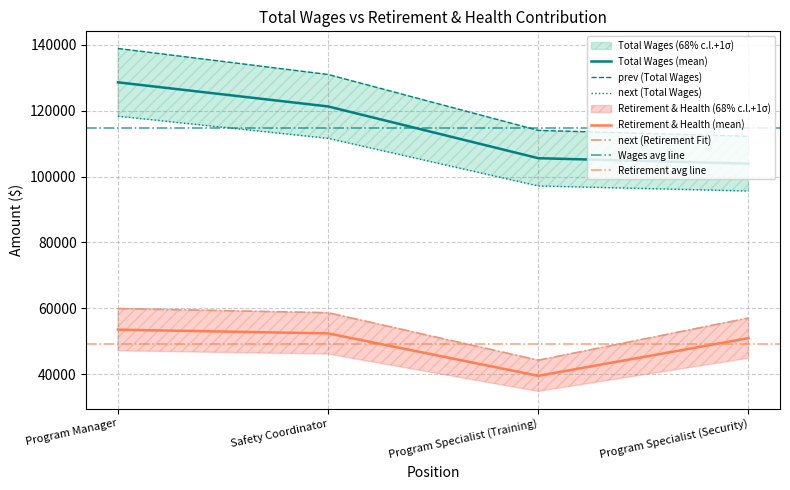

Reading right to left, list all the values displayed in this chart.

Total Wages: 103930	105596	121327	128649
Total Retirement & Health Contribution: 50917	39471	52356	53495